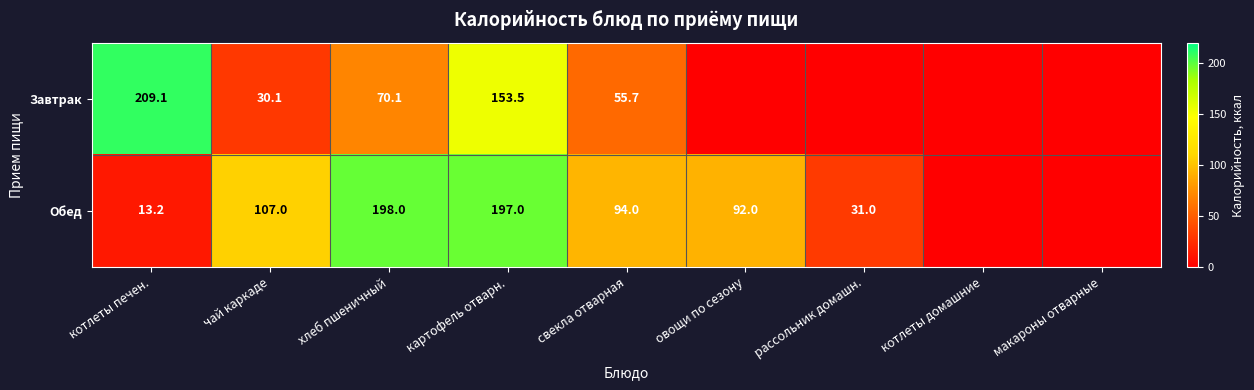

The value of Завтрак at котлеты печен. is 209.1. True or false?

True